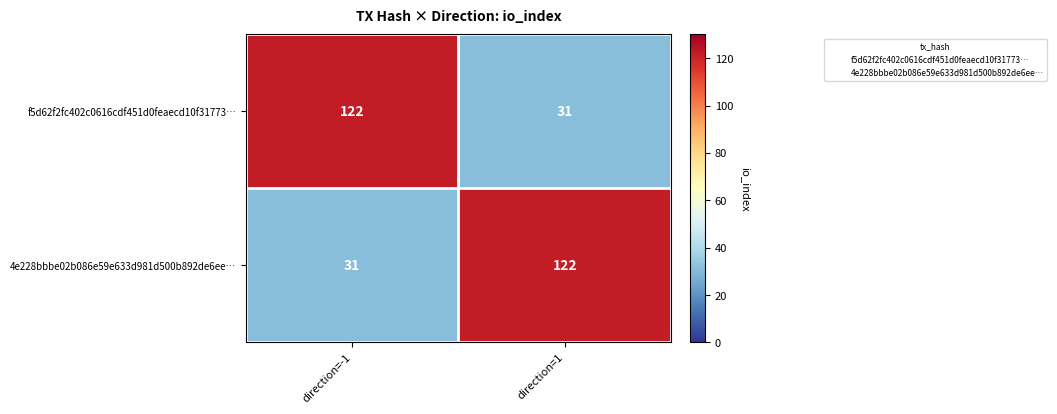

Rank the categories by f5d62f2fc402c0616cdf451d0feaecd10f31773… value from highest to lowest.

direction=-1, direction=1